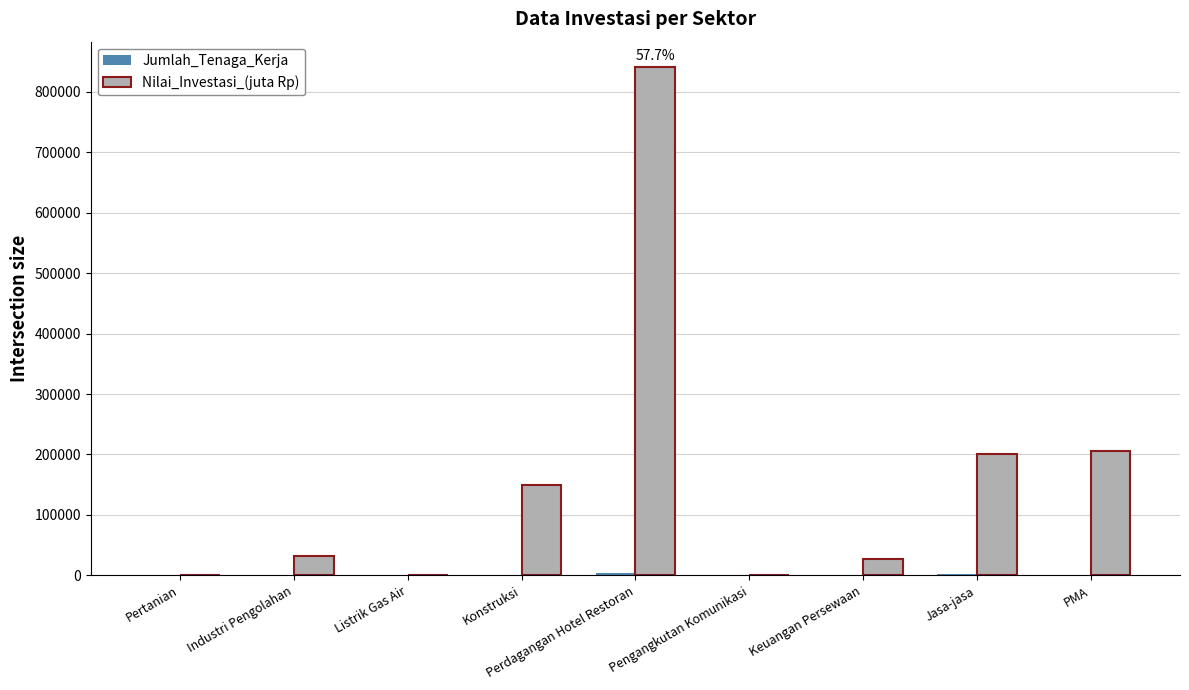

What is the total value across all series at Pertanian?

283